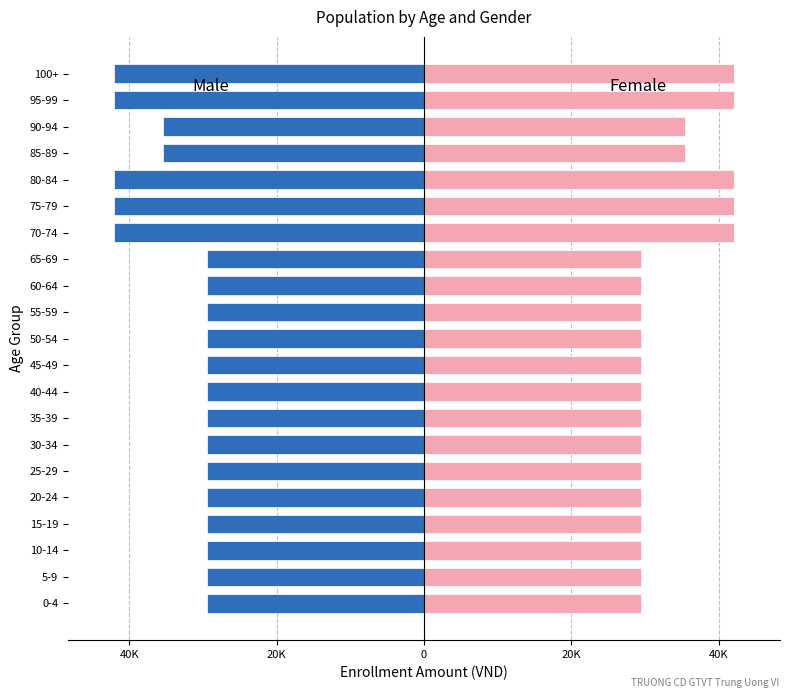

True or false: Female has a value of 12.5 at 100+.

False